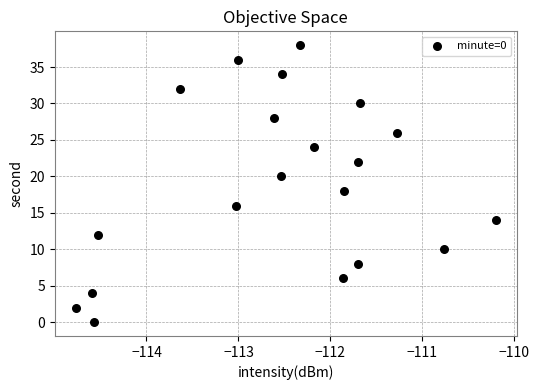

What is the range of Y values (max minus min)?

38